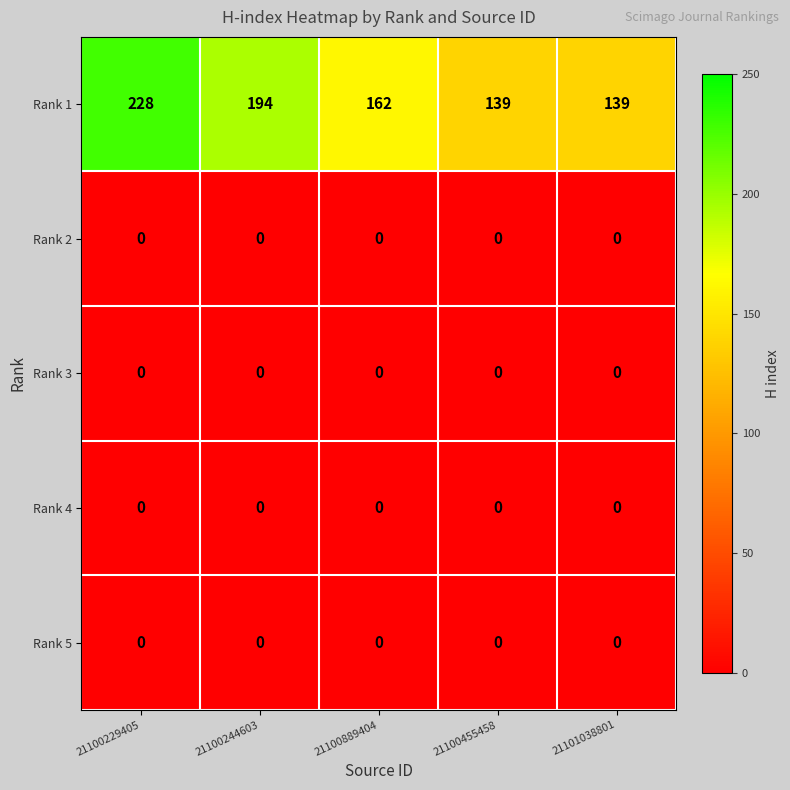

At which category is the sum across all series the highest?

21100229405